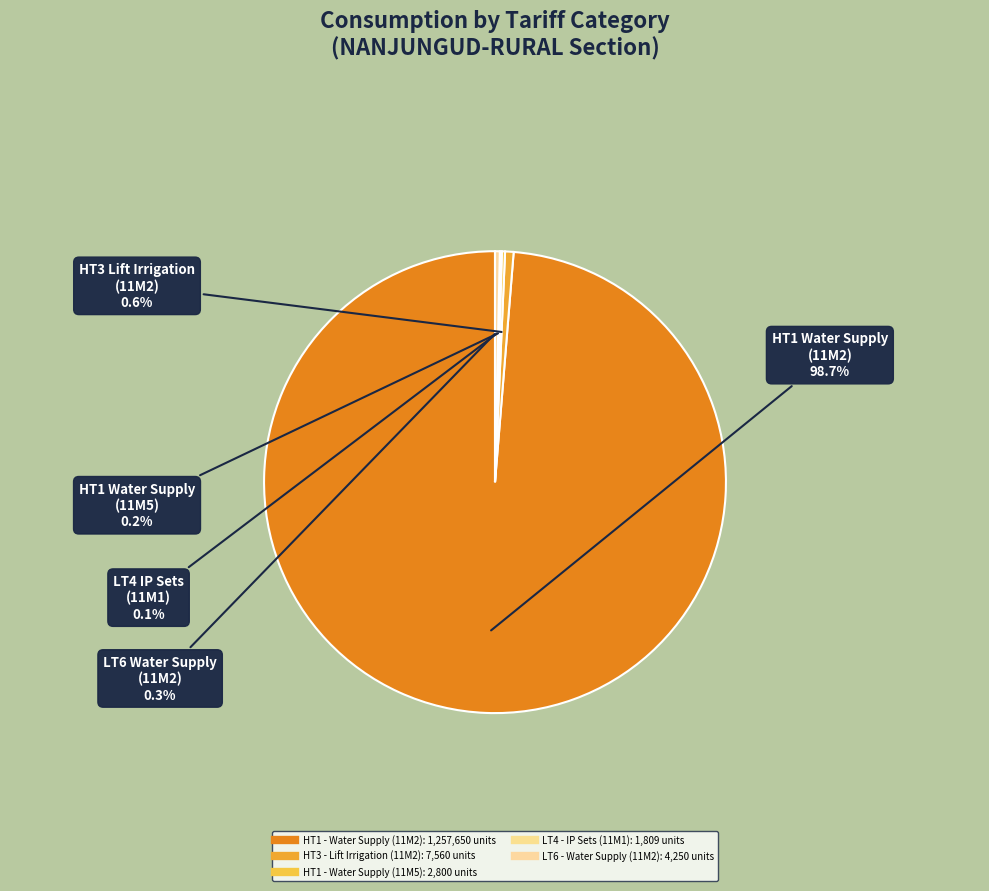

Which slice is the largest?

HT1 - Water Supply (11M2)